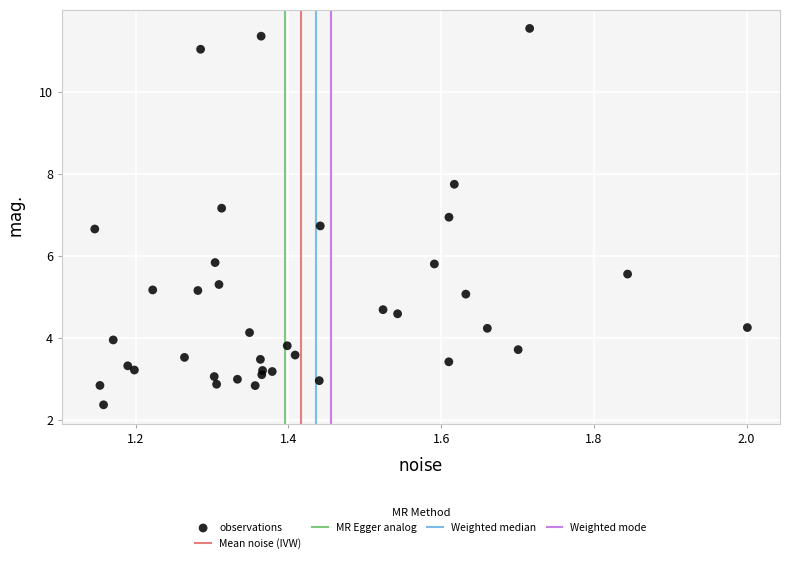

What is the range of Y values (max minus min)?

9.2